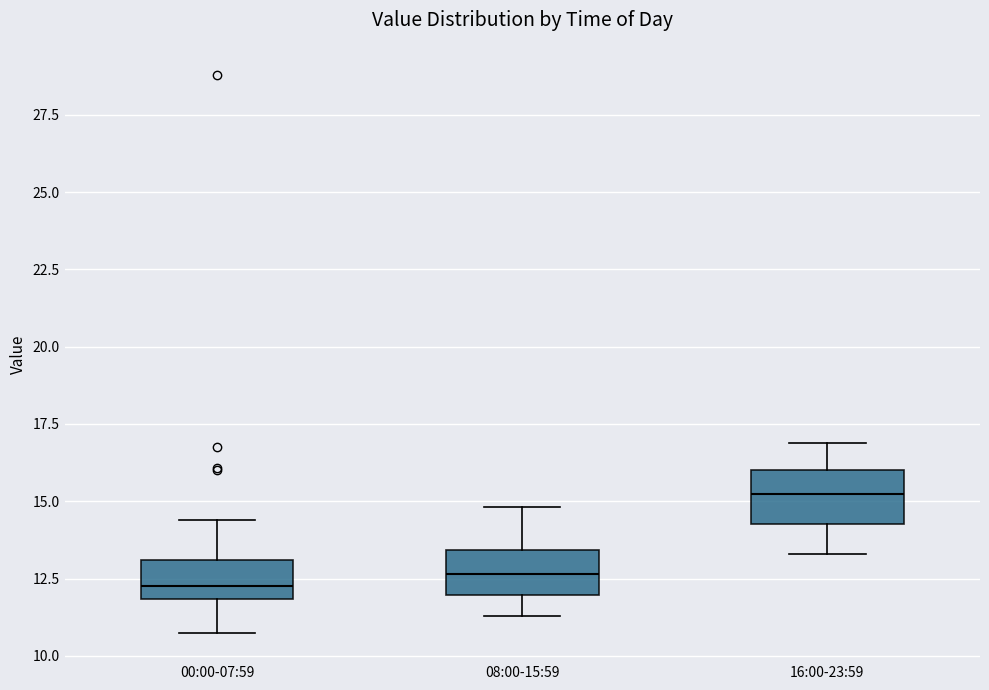

Where is the lower edge of the box for 16:00-23:59 on the y-axis? The values are not printed on the chart, so give them approximately, as read against the axis.

14.5